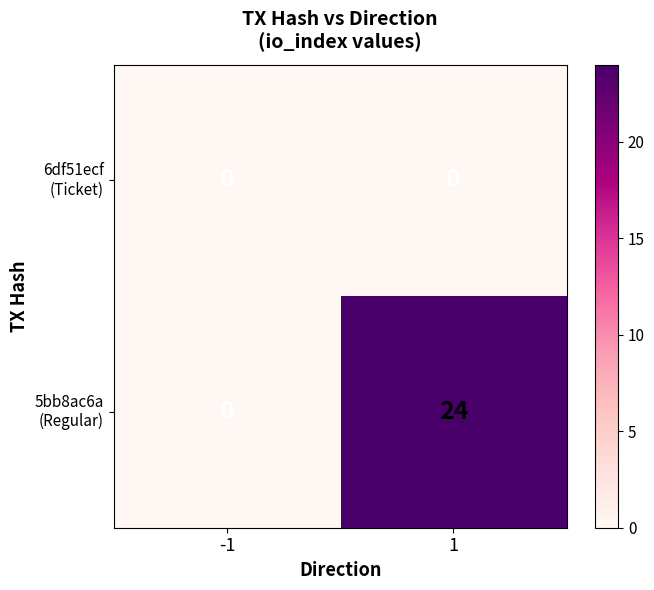

How many series are shown in this chart?

2